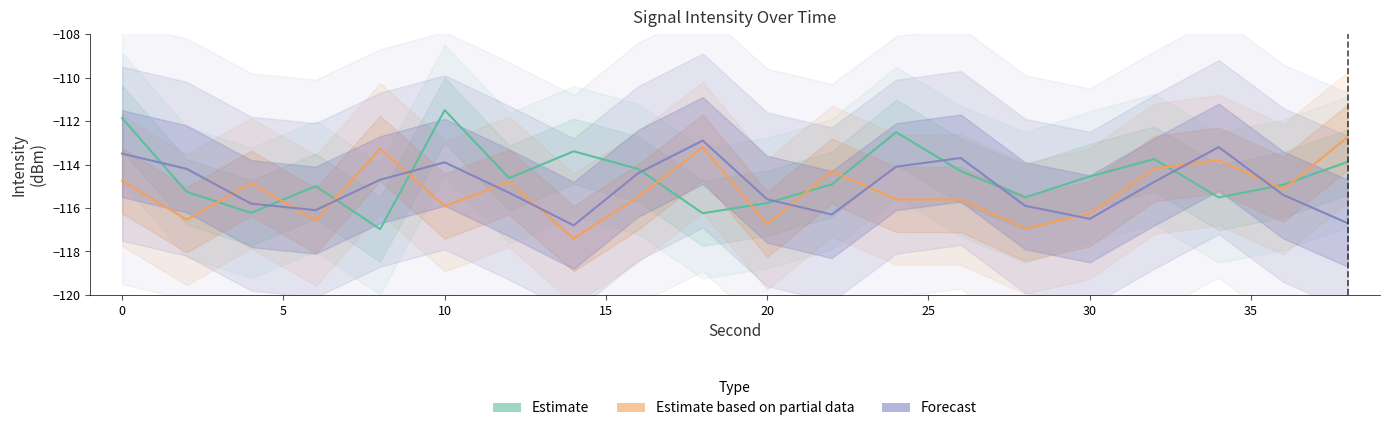

What is the average value of the Estimate based on partial data series?

-115.2